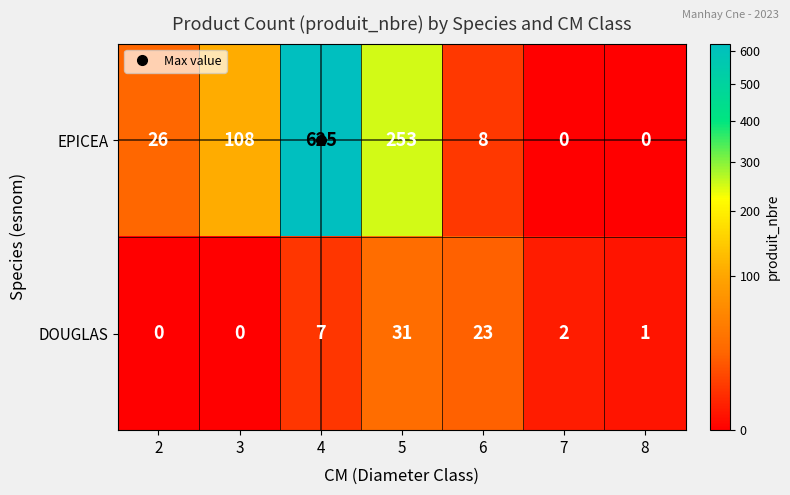

Count the number of categories in the chart.

7